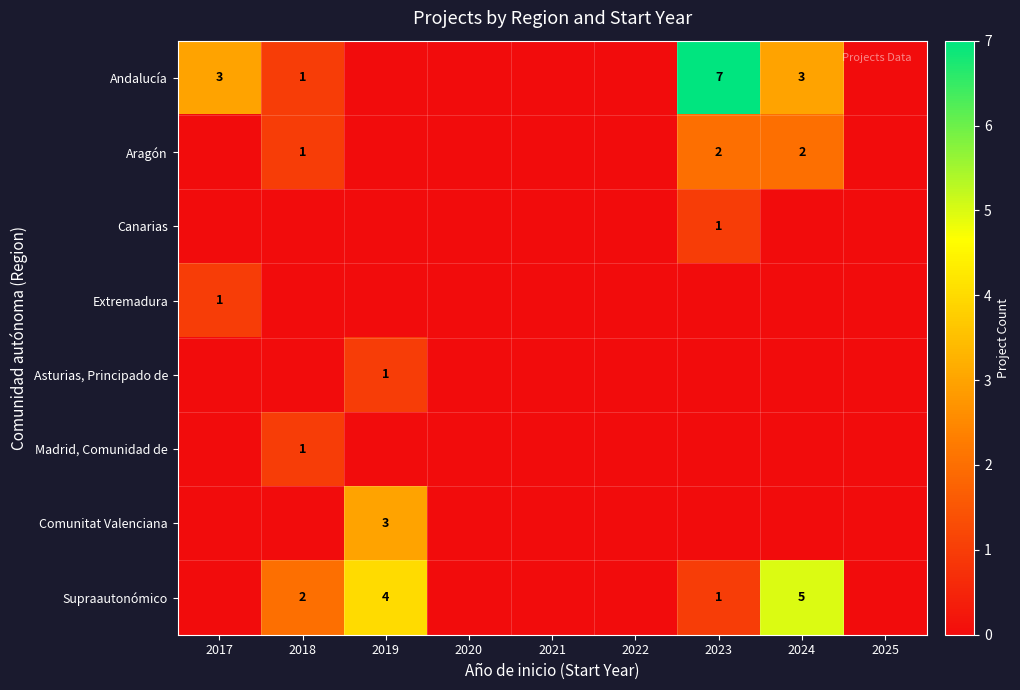

Which has a higher value, 2024 or 2020?

2024